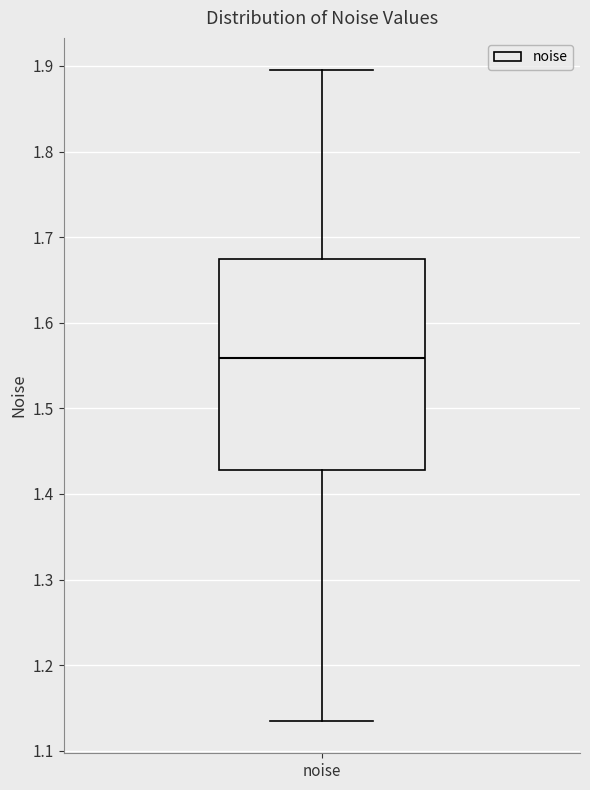

Where is the upper edge of the box for noise on the y-axis? The values are not printed on the chart, so give them approximately, as read against the axis.

1.67